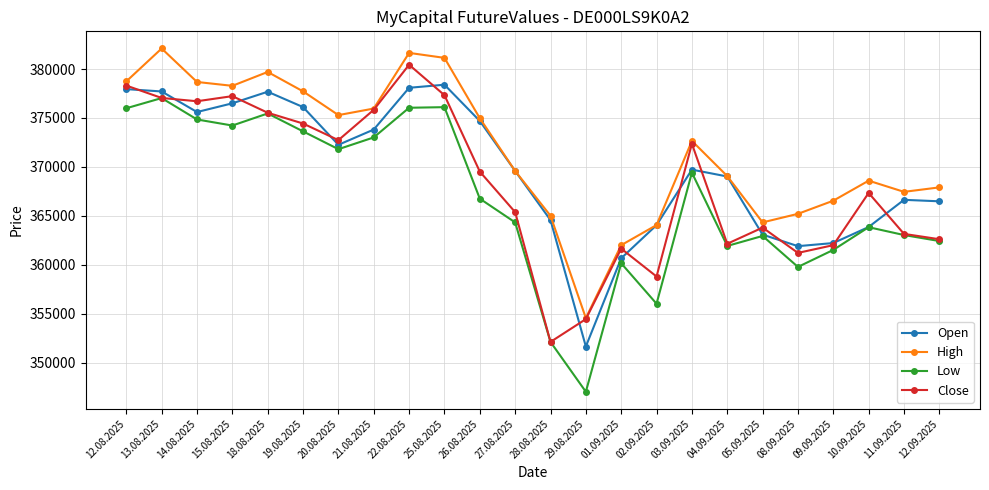

At which label does Close reach its peak?

22.08.2025